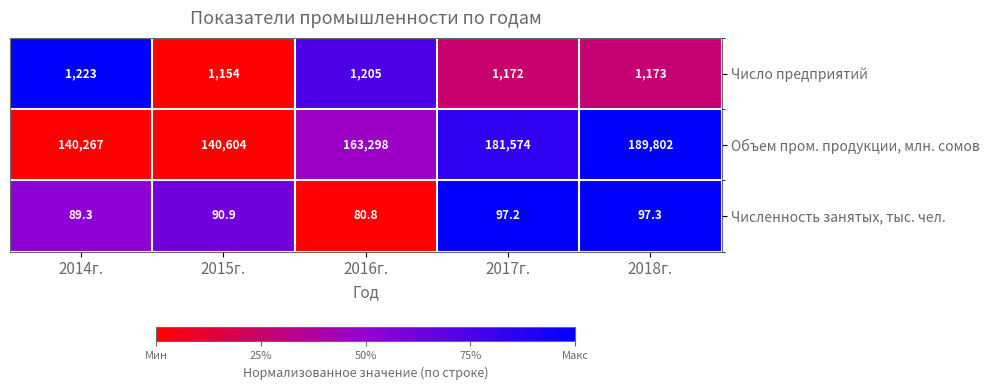

Reading left to right, list all the values displayed in this chart.

Число предприятий: 1223.0	1154.0	1205.0	1172.0	1173.0
Объем пром. продукции, млн. сомов: 140267.0	140604.0	163298.0	181574.0	189802.0
Численность занятых, тыс. чел.: 89.3	90.9	80.8	97.2	97.3